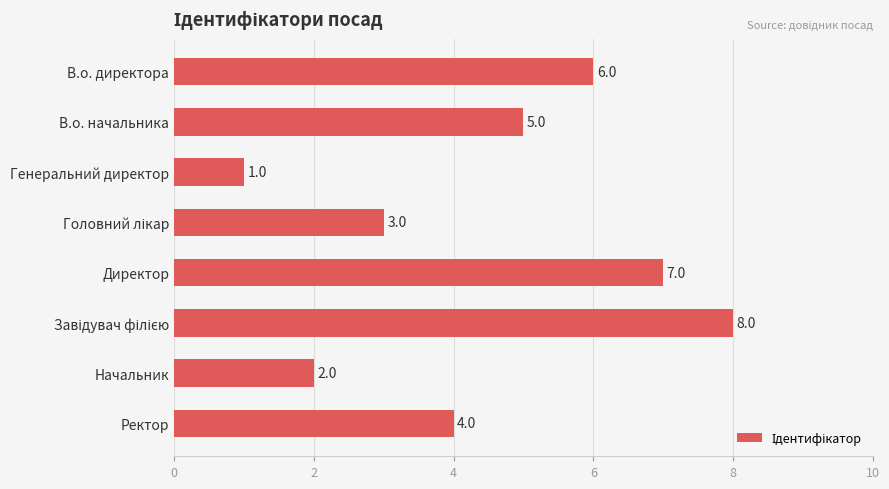

What is the value of the 8th bar from the top?

4